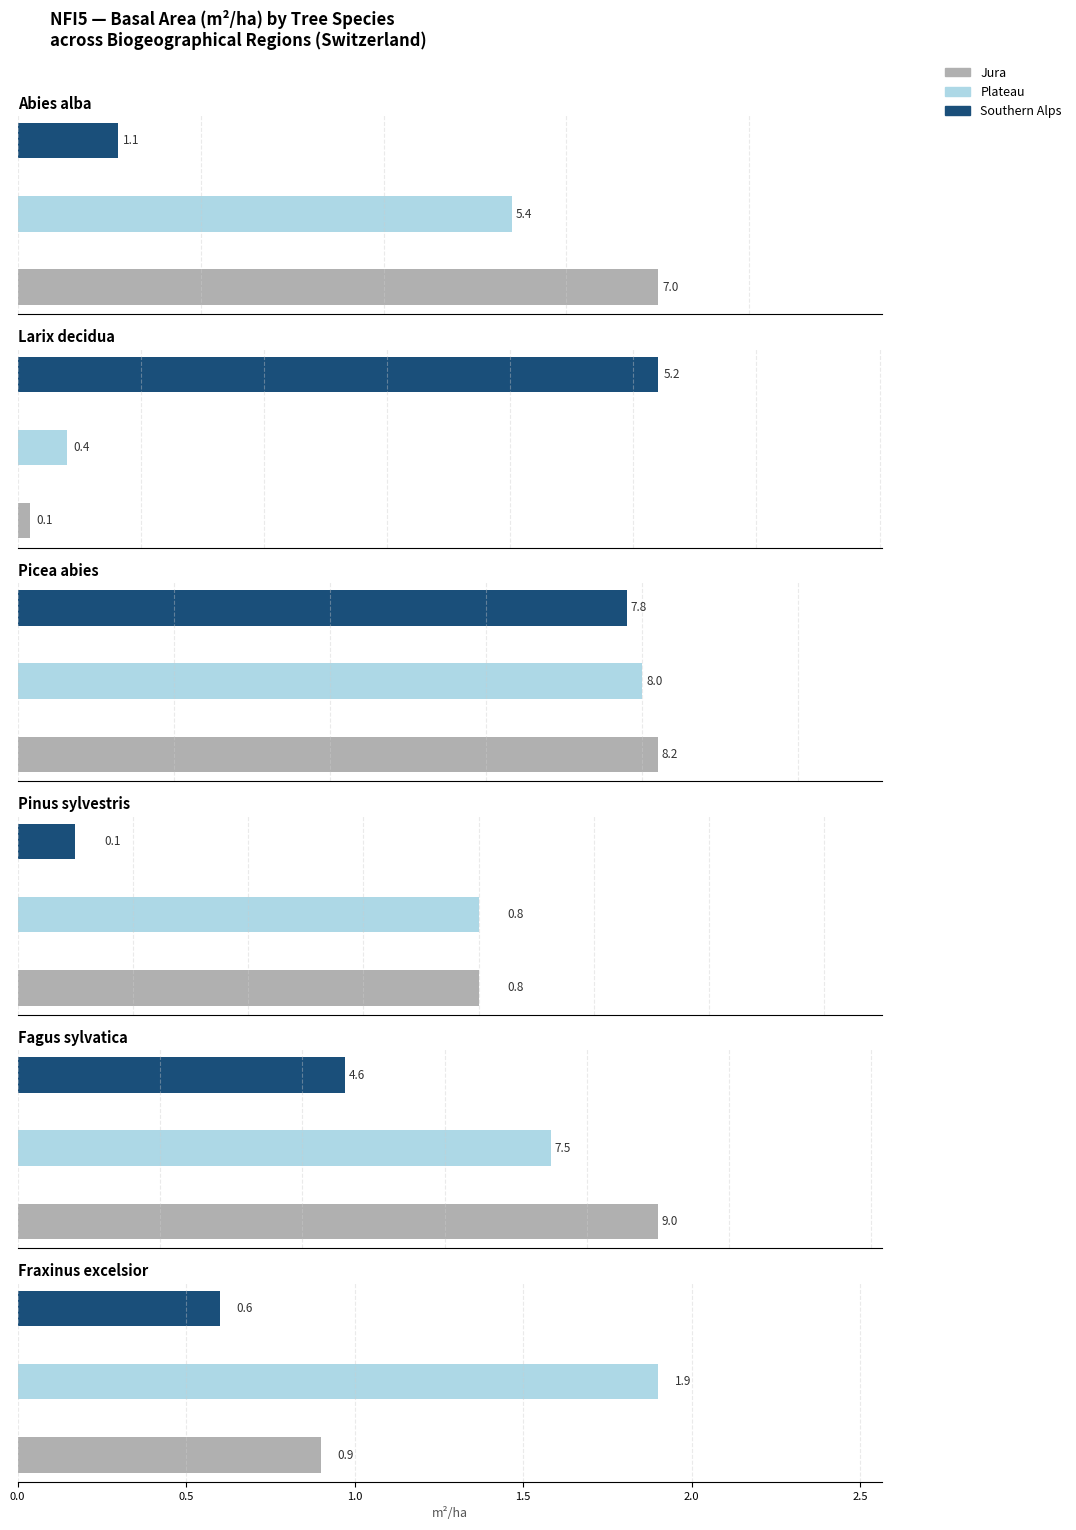

Reading left to right, list all the values displayed in this chart.

Abies alba: 0.0=7.0	0.5=5.4	1.0=1.1
Larix decidua: 0.0=0.1	0.5=0.4	1.0=5.2
Picea abies: 0.0=8.2	0.5=8.0	1.0=7.8
Pinus sylvestris: 0.0=0.8	0.5=0.8	1.0=0.1
Fagus sylvatica: 0.0=9.0	0.5=7.5	1.0=4.6
Fraxinus excelsior: 0.0=0.9	0.5=1.9	1.0=0.6